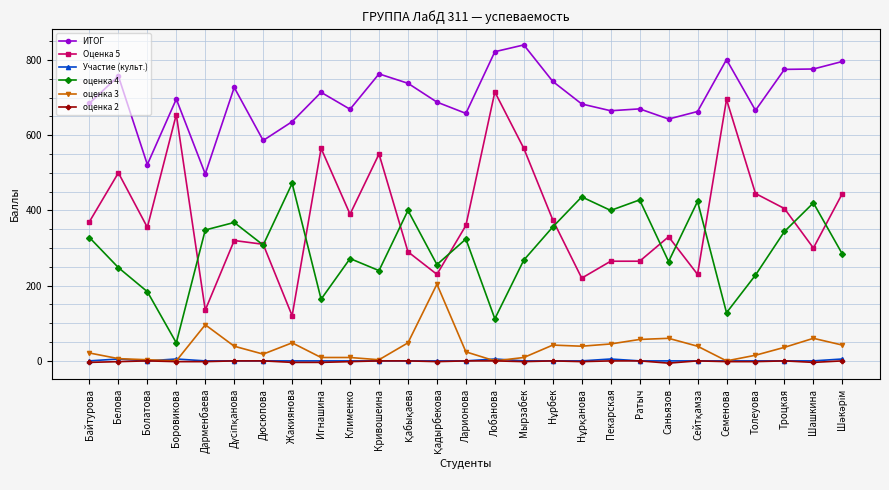

What is the total value across all series at Троцкая?

1560